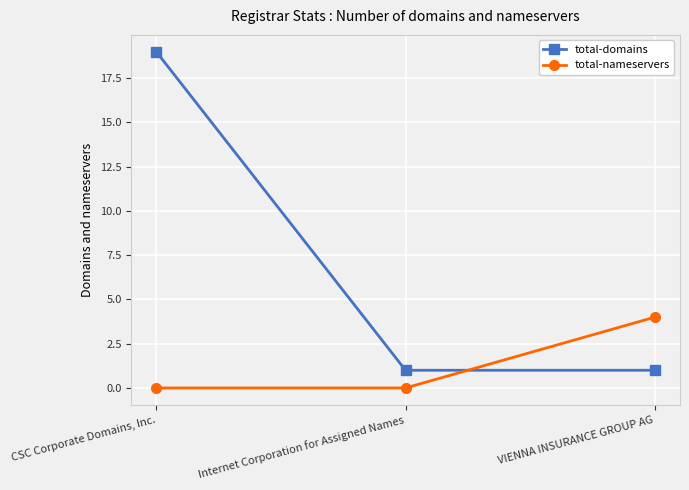

What is the greatest value displayed?

19